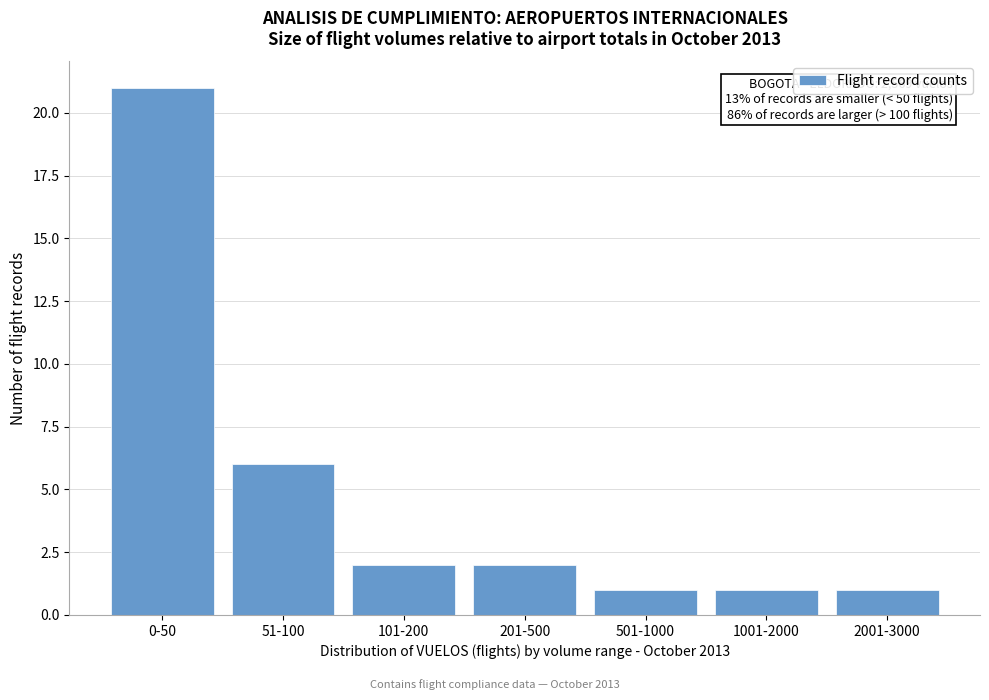

Reading right to left, transcribe all the data shown in this chart.

2001-3000=1	1001-2000=1	501-1000=1	201-500=2	101-200=2	51-100=6	0-50=21